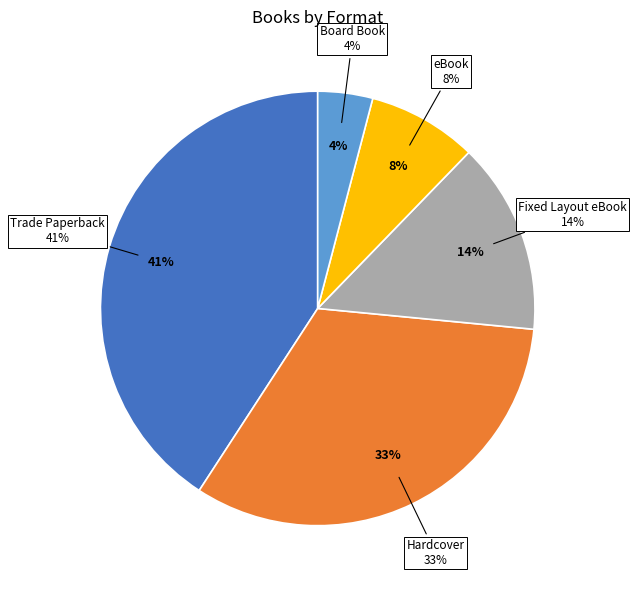

To the nearest percent, what is the combined percentage of Fixed Layout eBook and Board Book?

18%